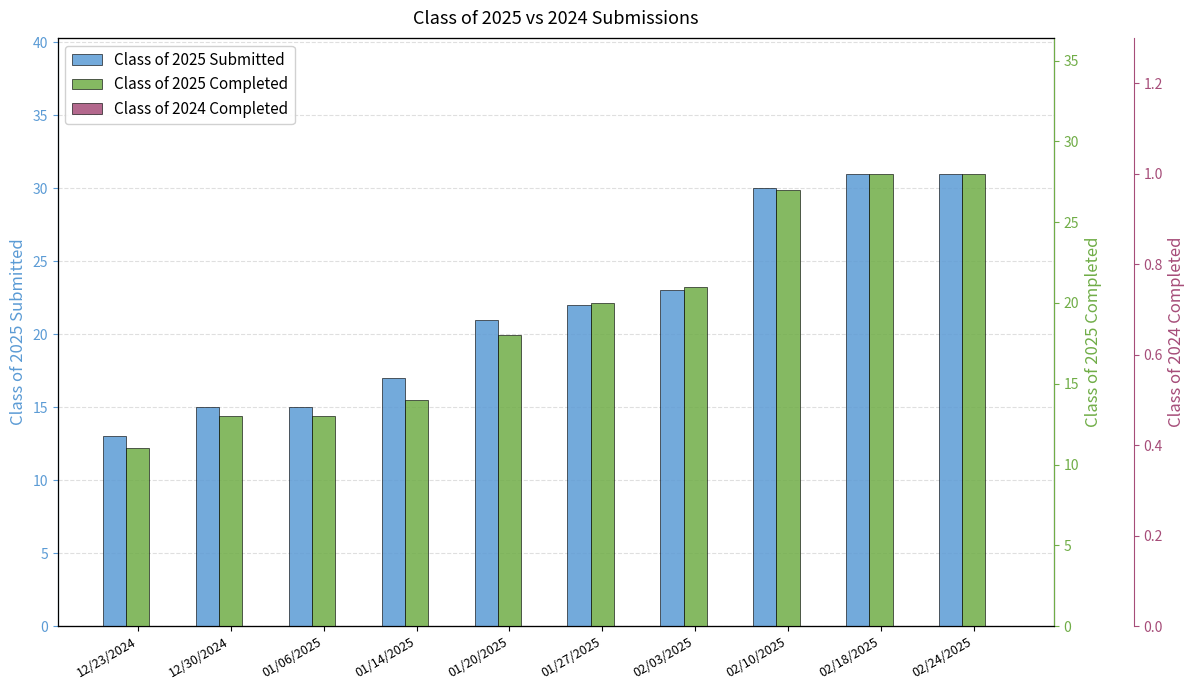

Reading left to right, transcribe all the data shown in this chart.

Class of 2025 Submitted: 12/23/2024=13	12/30/2024=15	01/06/2025=15	01/14/2025=17	01/20/2025=21	01/27/2025=22	02/03/2025=23	02/10/2025=30	02/18/2025=31	02/24/2025=31
Class of 2025 Completed: 12/23/2024=11	12/30/2024=13	01/06/2025=13	01/14/2025=14	01/20/2025=18	01/27/2025=20	02/03/2025=21	02/10/2025=27	02/18/2025=28	02/24/2025=28
Class of 2024 Completed: 12/23/2024=0	12/30/2024=0	01/06/2025=0	01/14/2025=0	01/20/2025=0	01/27/2025=0	02/03/2025=0	02/10/2025=0	02/18/2025=0	02/24/2025=0